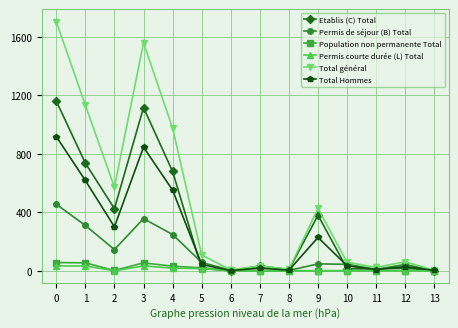

What is the maximum value for Total général?

1706